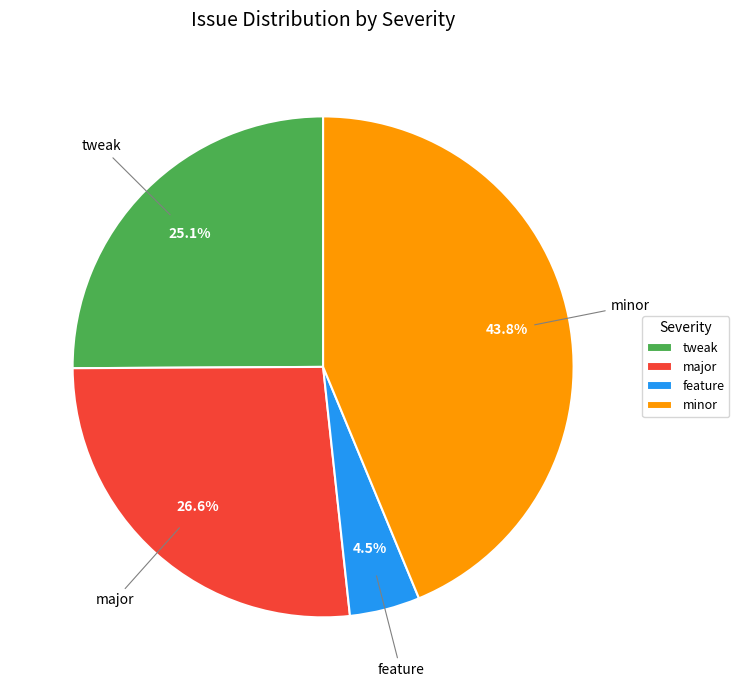

How many slices are in this pie chart?

4